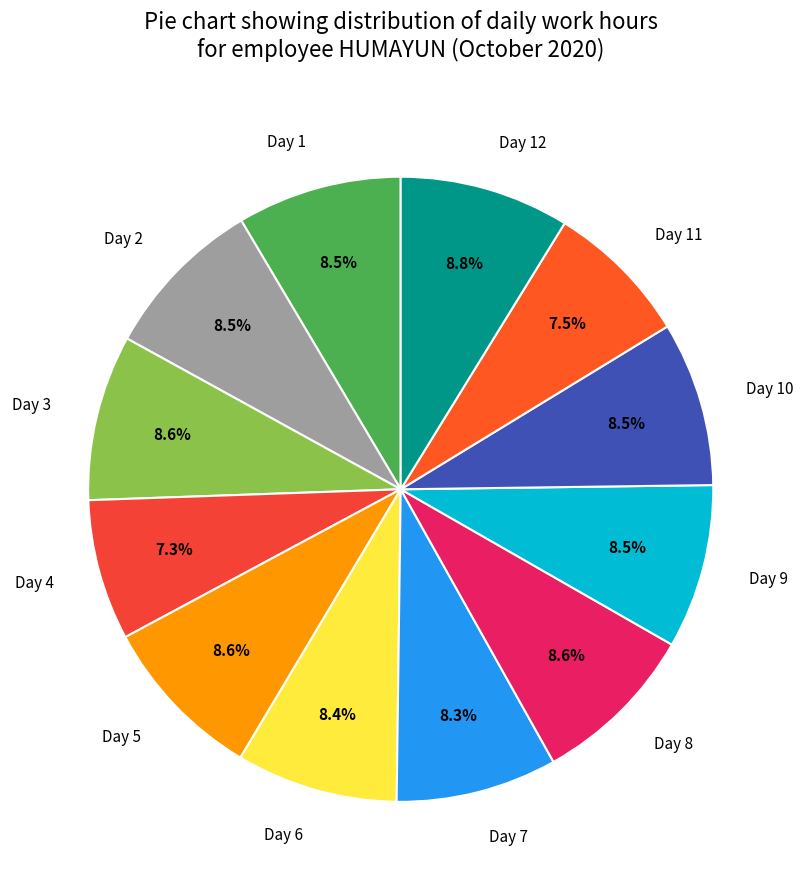

What is the ratio of the value at Day 1 to the value at Day 8?

1.0